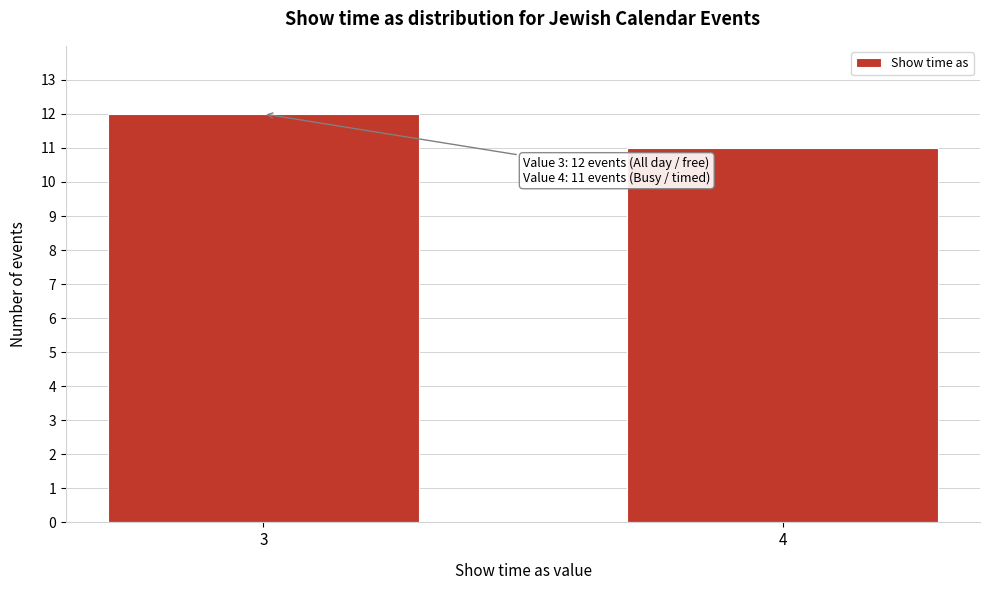

Reading left to right, transcribe all the data shown in this chart.

3=12	4=11